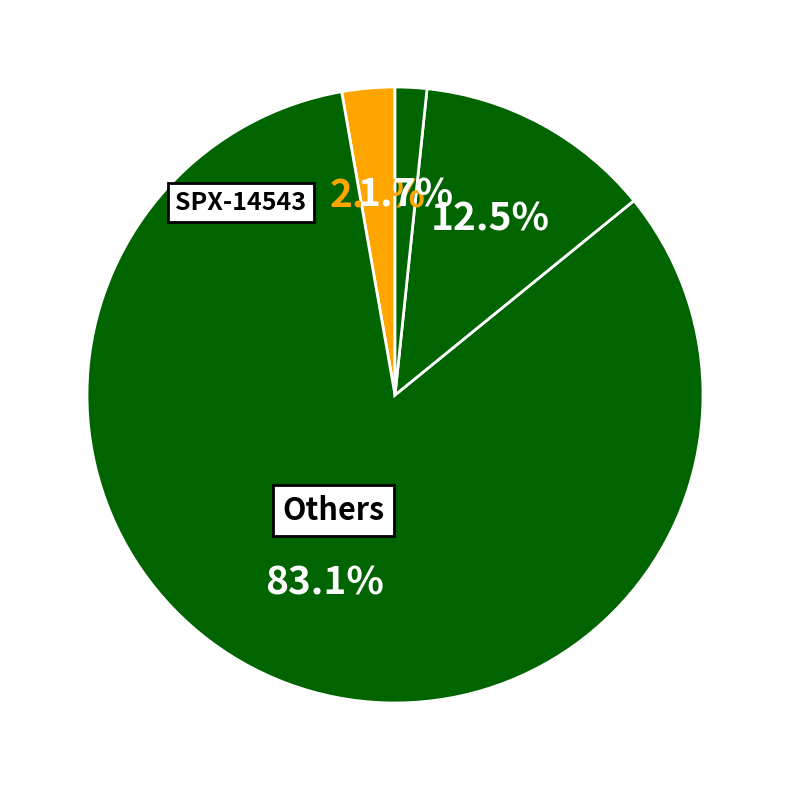

How many slices are in this pie chart?

4